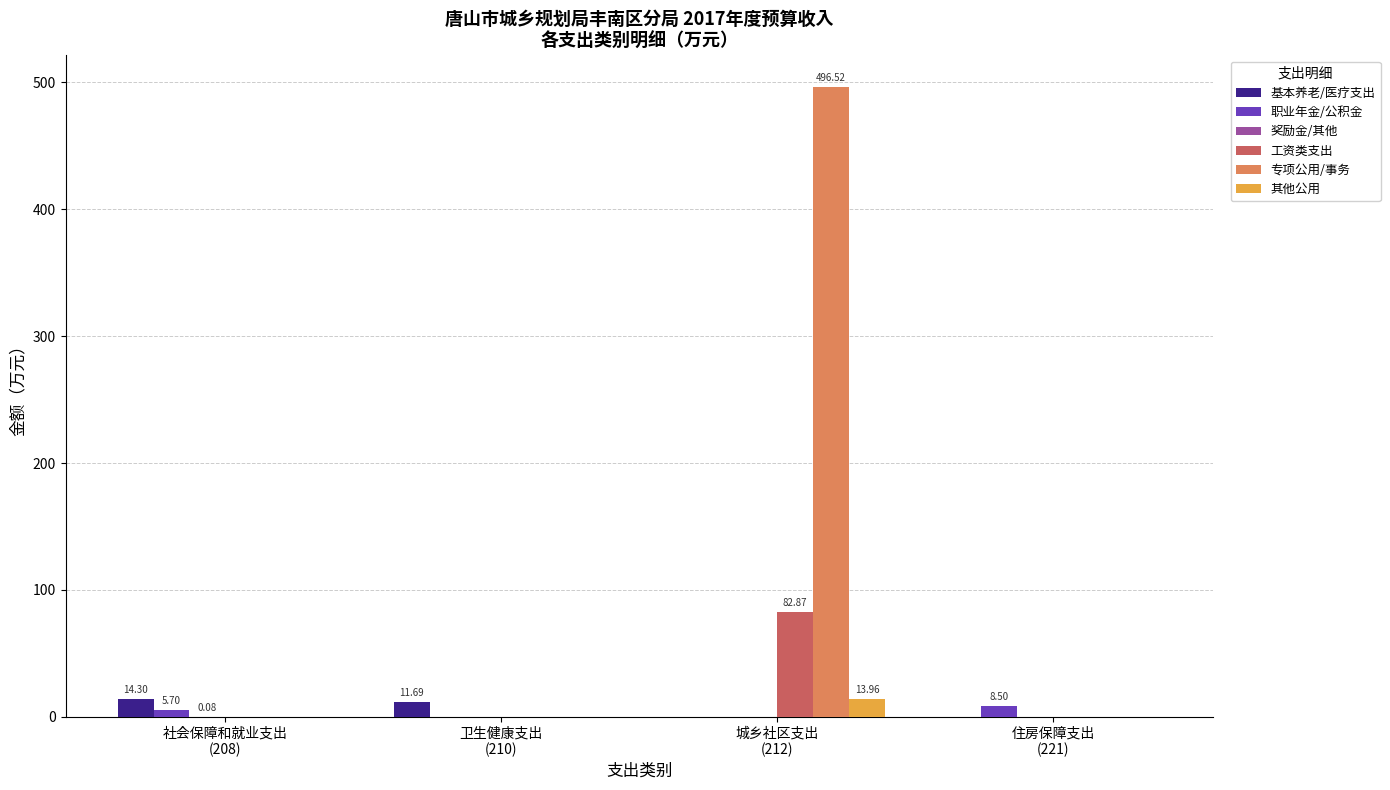

Which series has the largest total across all categories?

专项公用/事务